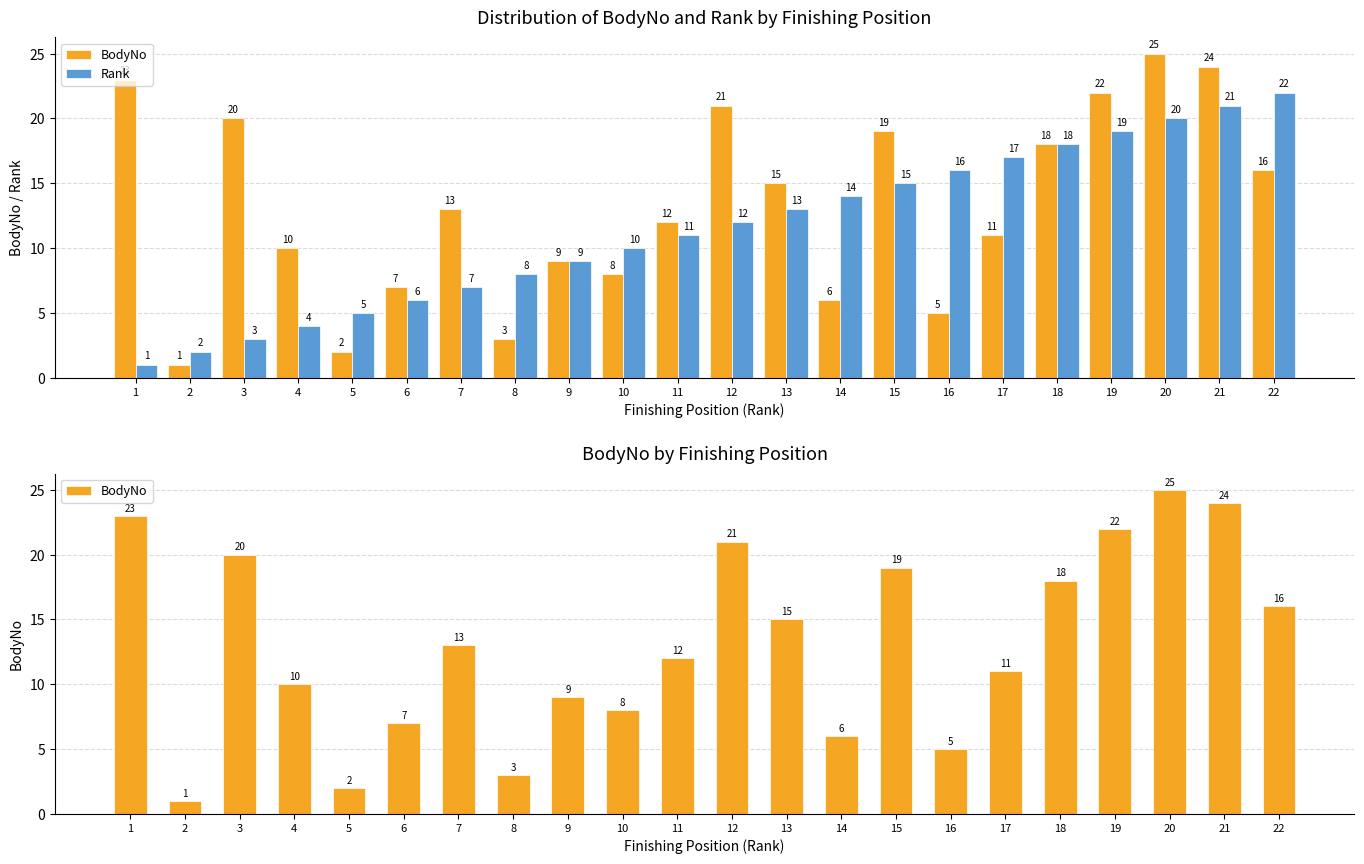

The value of BodyNo at 1 is 33. True or false?

False